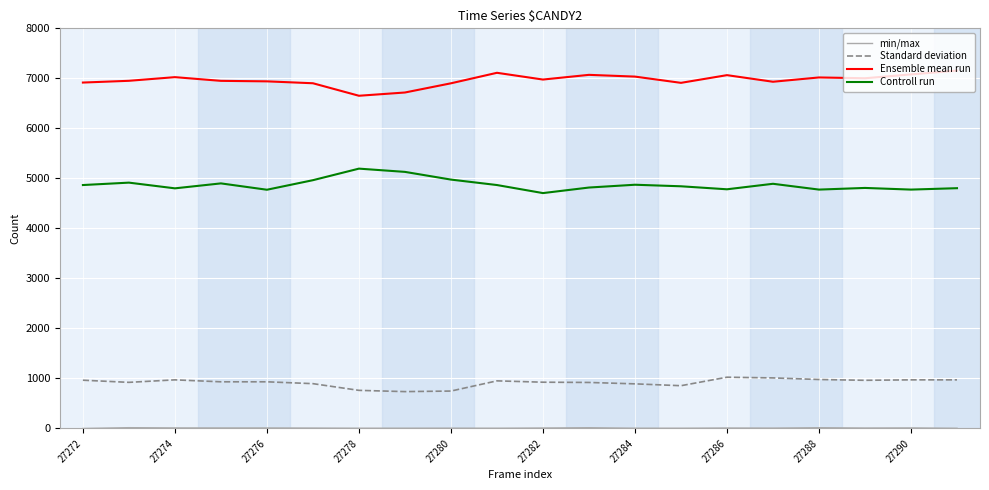

True or false: Ensemble mean run and Controll run intersect in this chart.

False